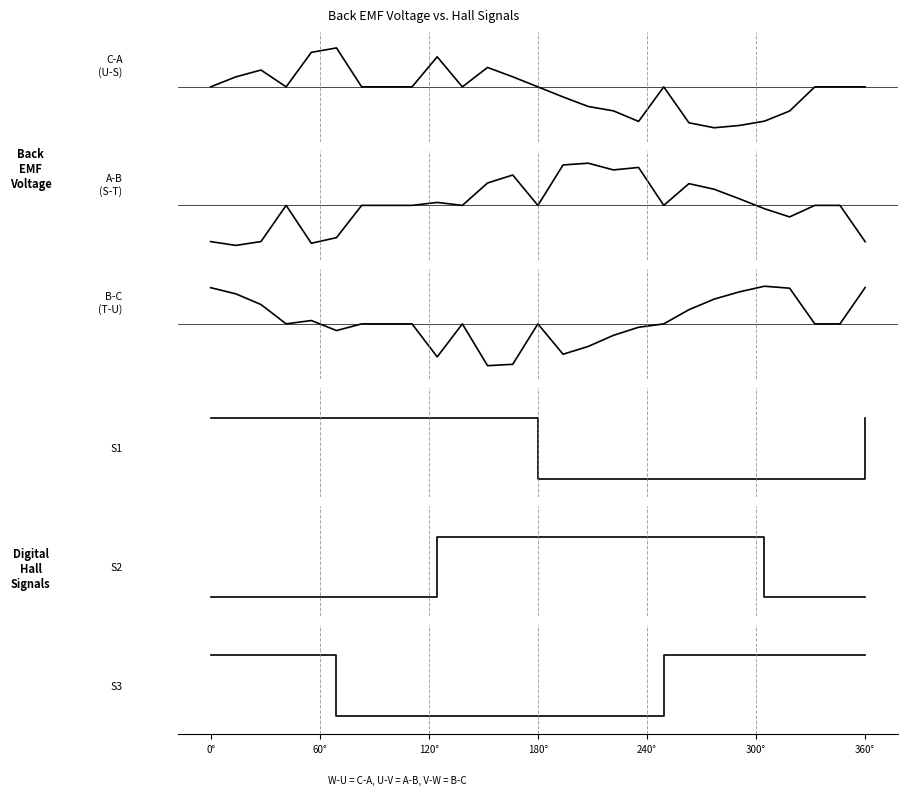

The value of S1 at 8 is 0.5. True or false?

False